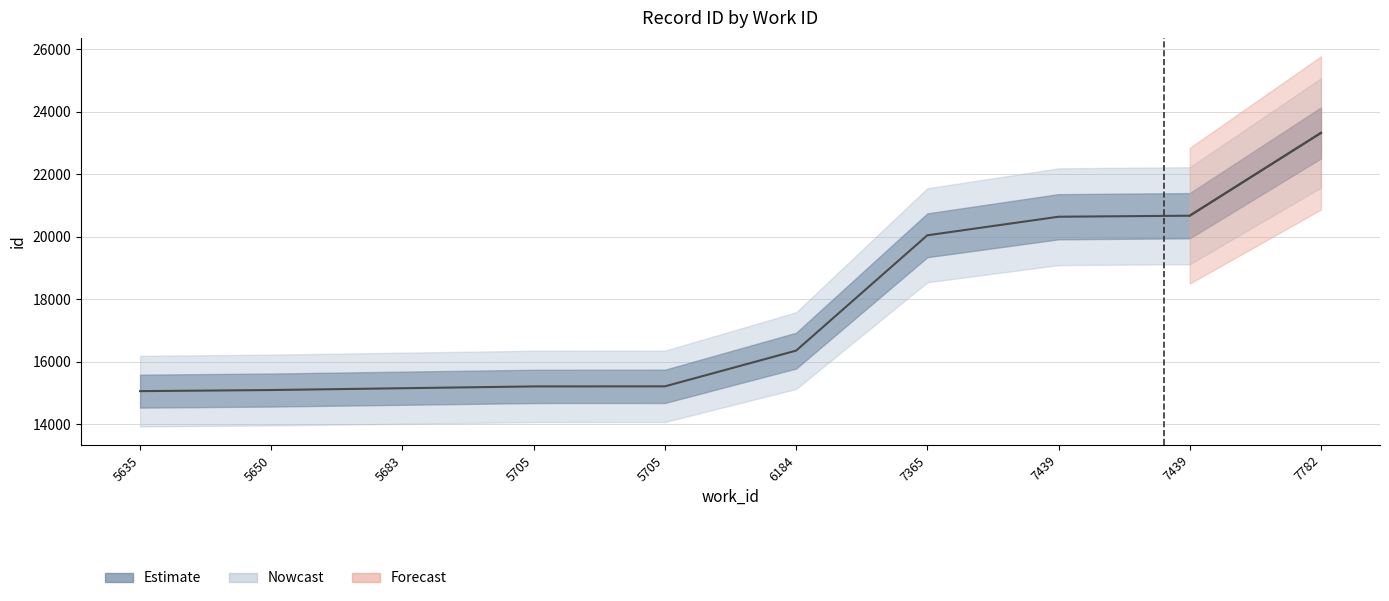

Which category has the lowest value across all series?

5635